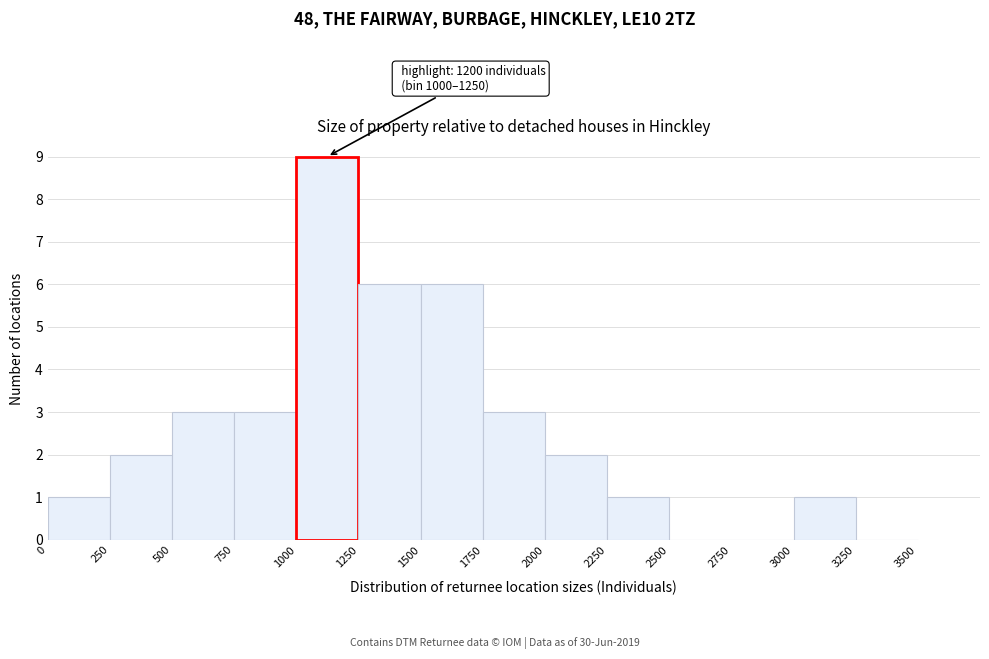

Over which range of the x-axis is the bar tallest?

1000 to 1250